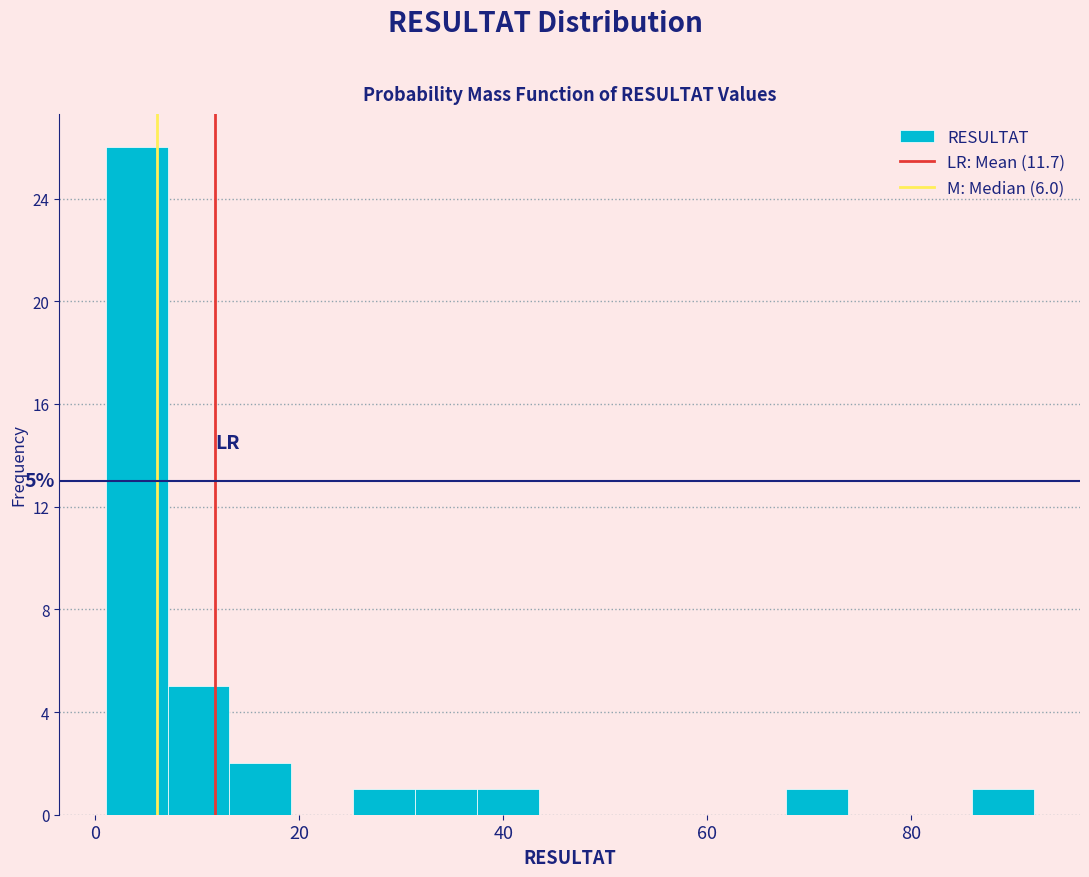

Read against the x-axis, roughly where is the centre of the tallest bar?

4